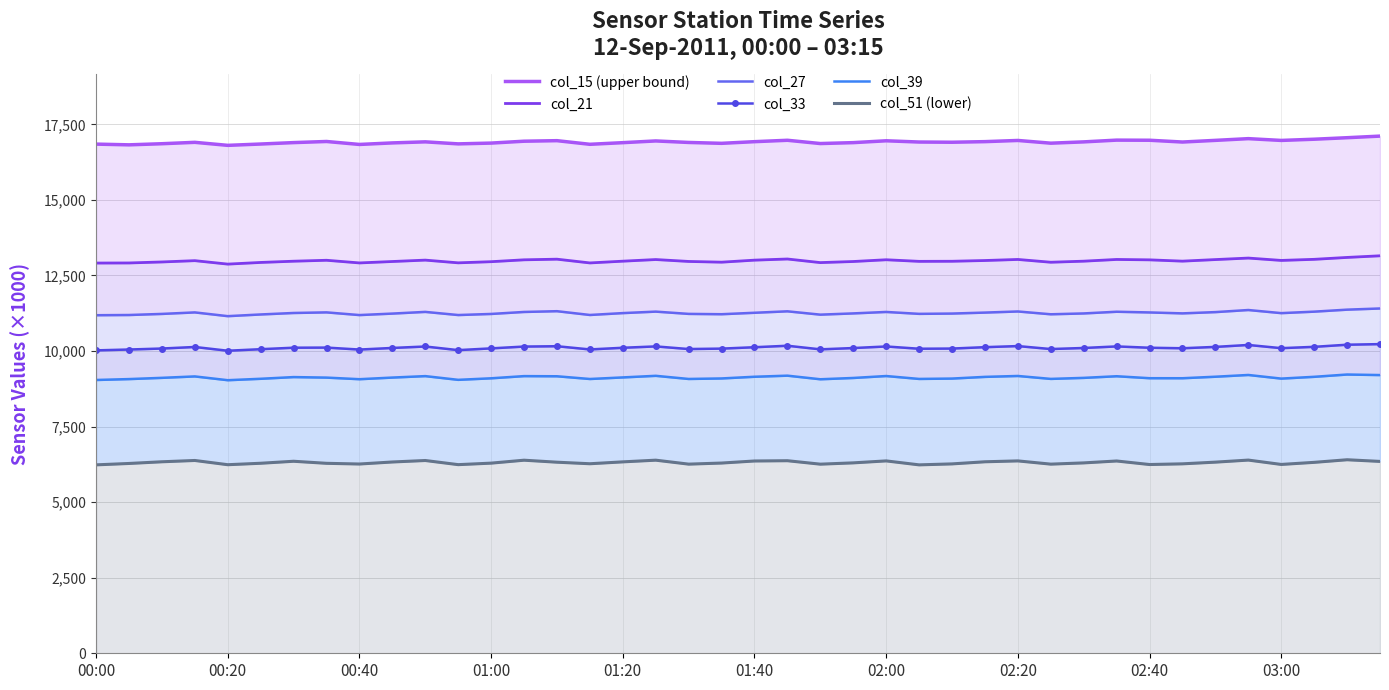

At which label is col_39 closest to 9129?

01:20